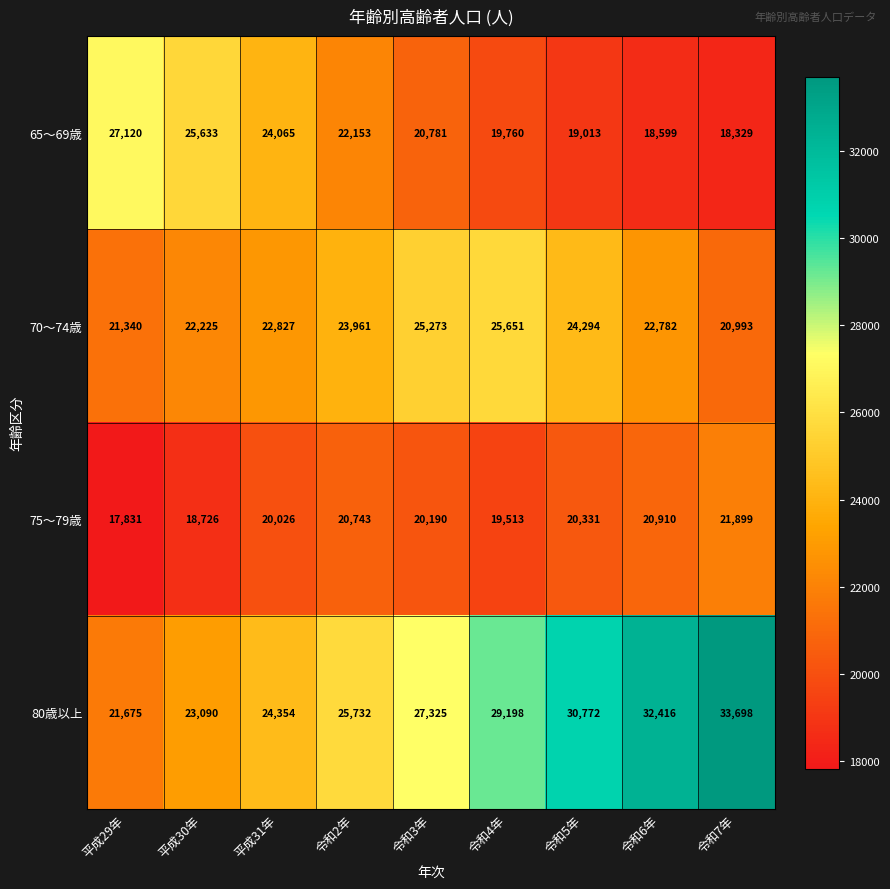

What is the difference between the maximum and minimum values in the 75～79歳 series?

4068